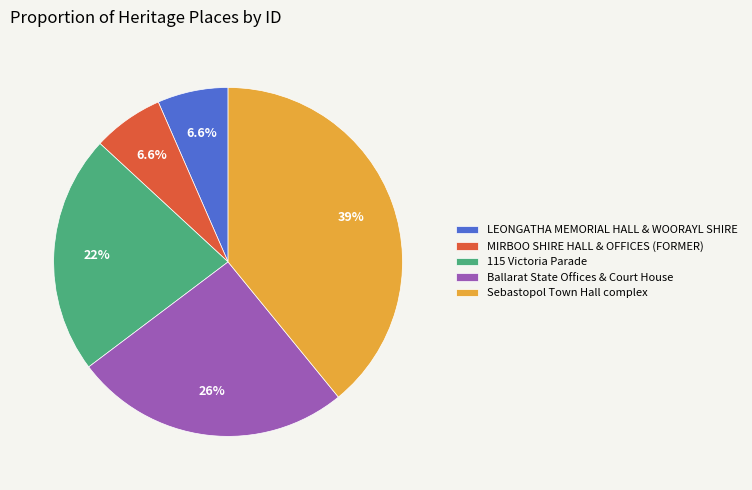

To the nearest percent, what portion does 115 Victoria Parade represent?

22%